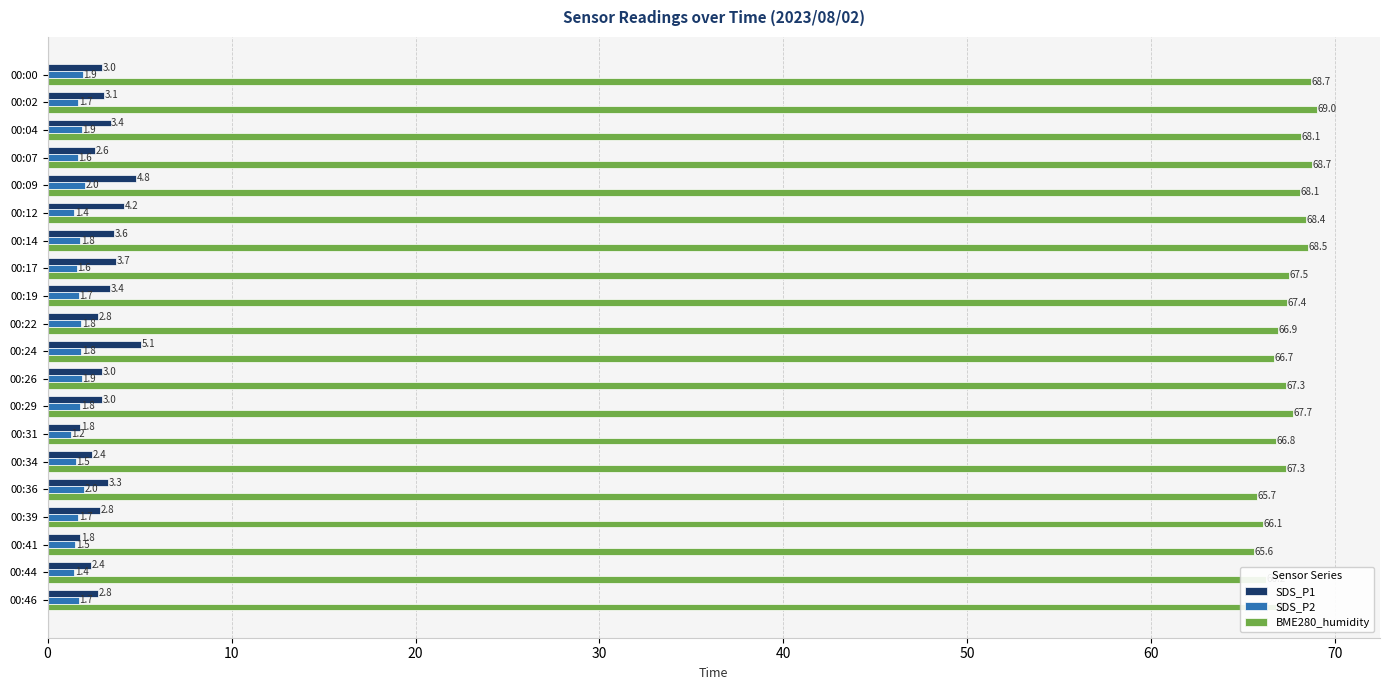

Which label corresponds to the smallest value in the chart?

00:31